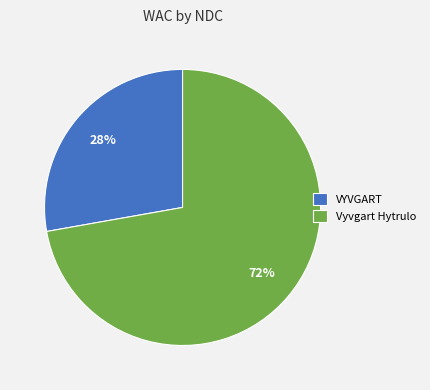

To the nearest percent, what percentage of the pie is Vyvgart Hytrulo?

72%